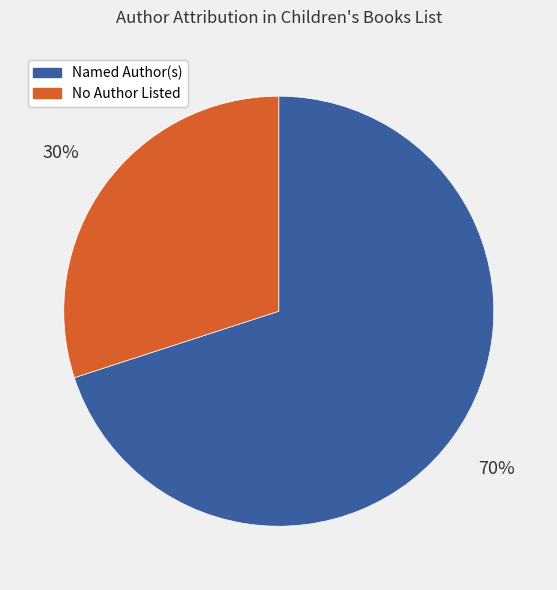

Is there a majority slice in this chart?

Yes